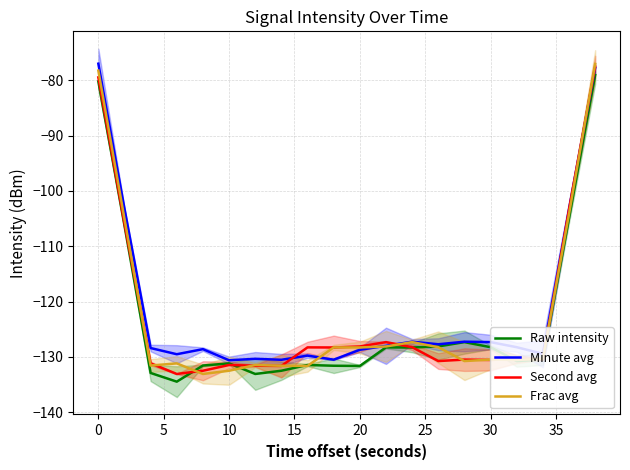

Which series ends up on top after the final intersection of Minute avg and Second avg?

Second avg